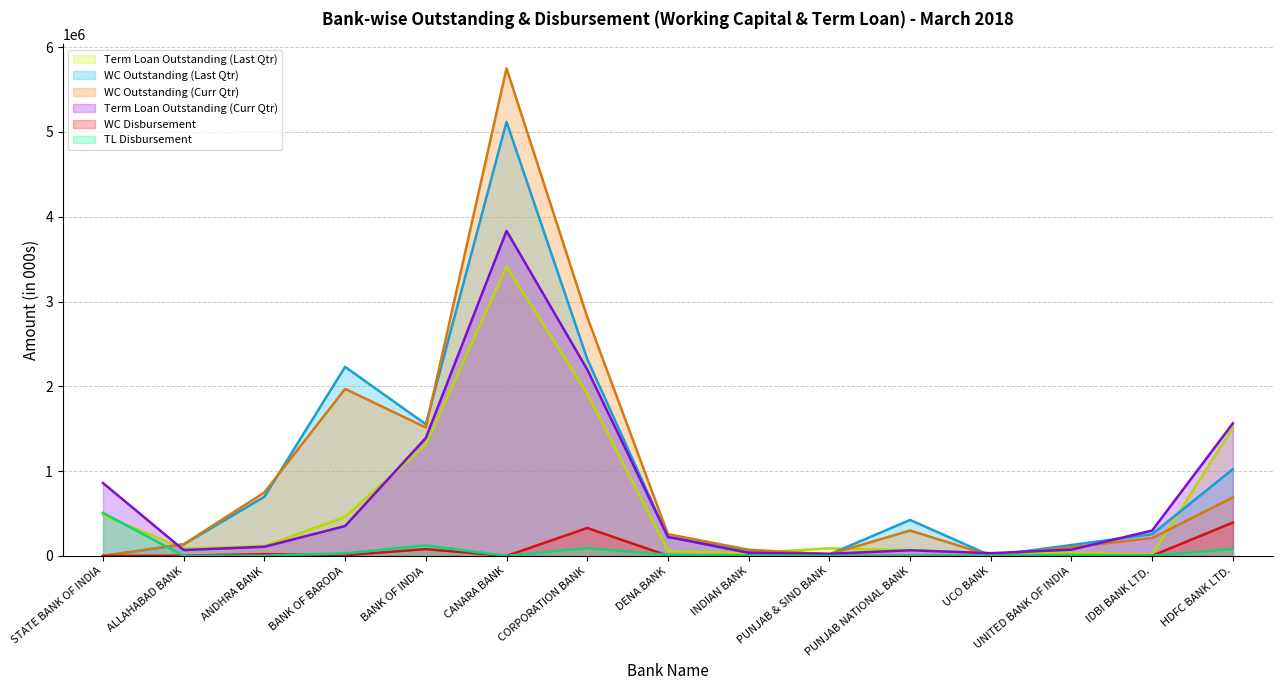

What are all the series names shown in the legend?

Term Loan Outstanding (Last Qtr), WC Outstanding (Last Qtr), WC Outstanding (Curr Qtr), Term Loan Outstanding (Curr Qtr), WC Disbursement, TL Disbursement